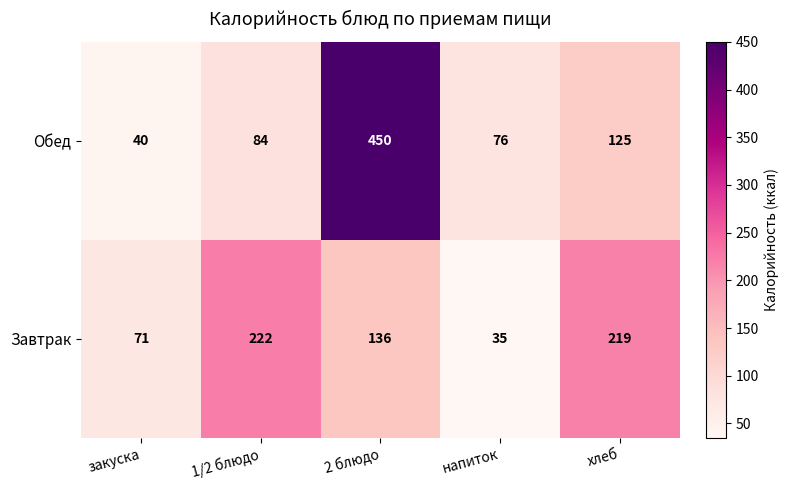

Count the number of categories in the chart.

5